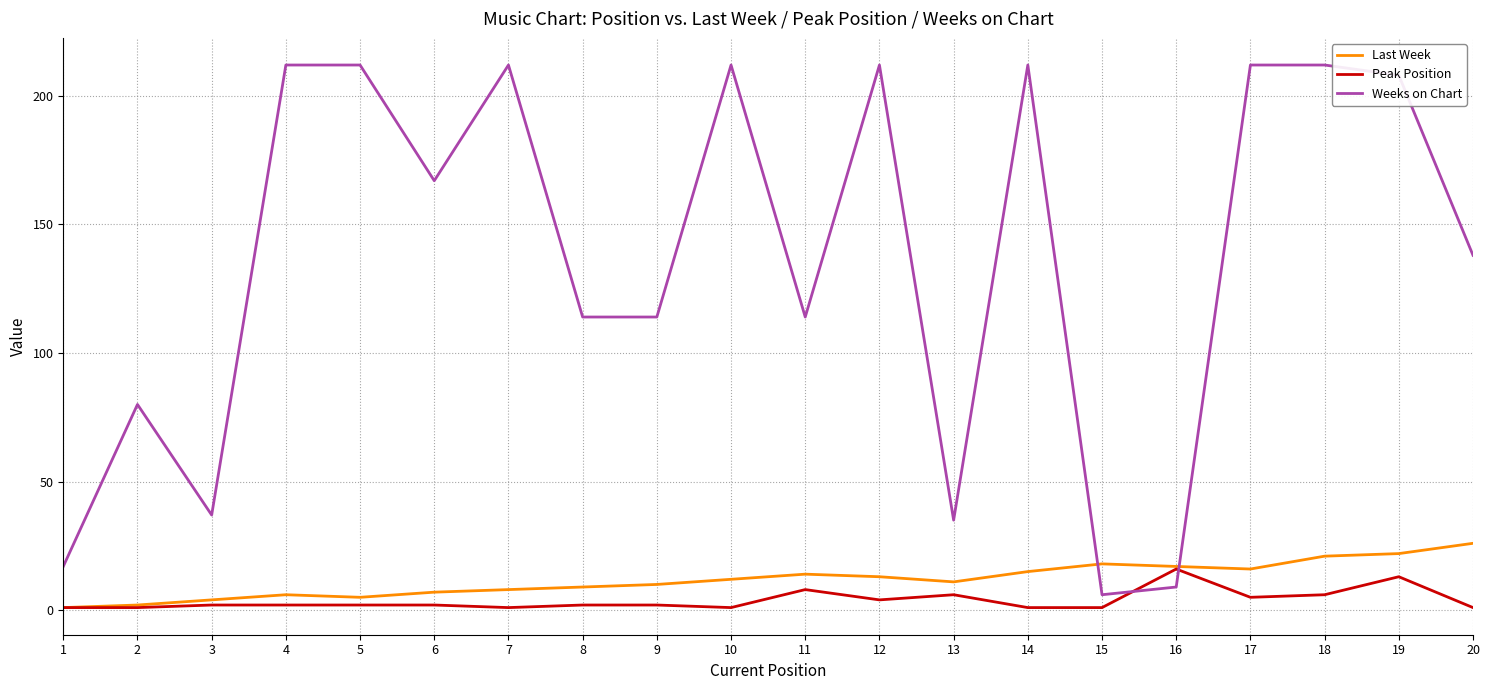

At how many categories does at least one series exceed 70?

15